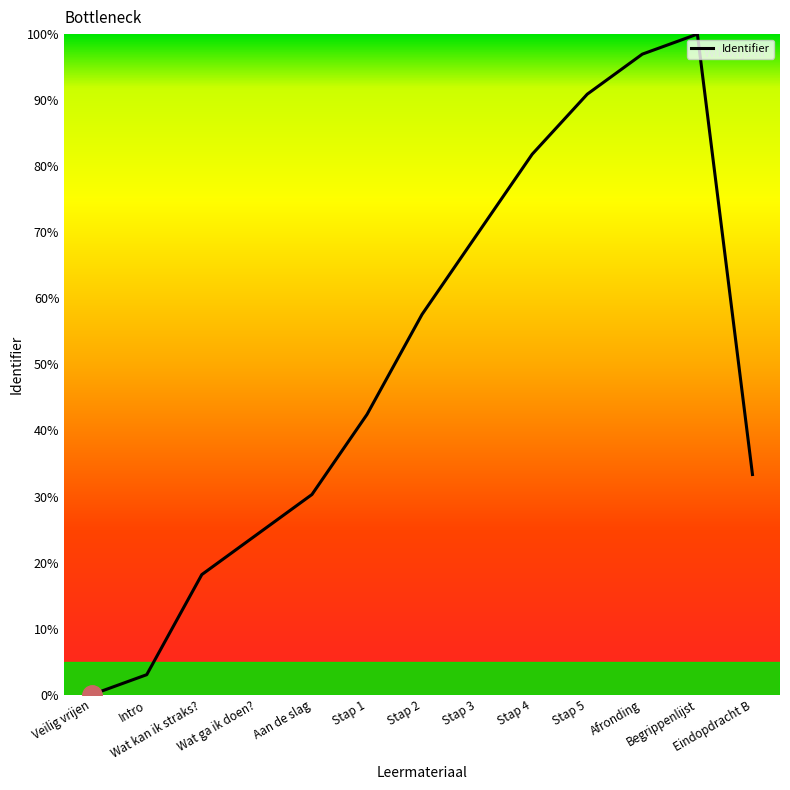

What is the average value?

49.9